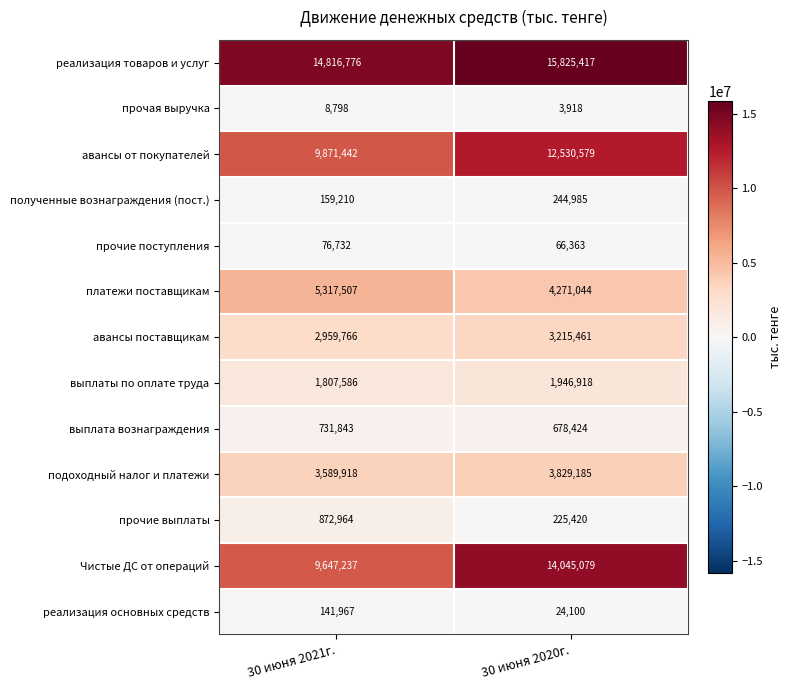

What is the sum of all авансы от покупателей values?

22402021